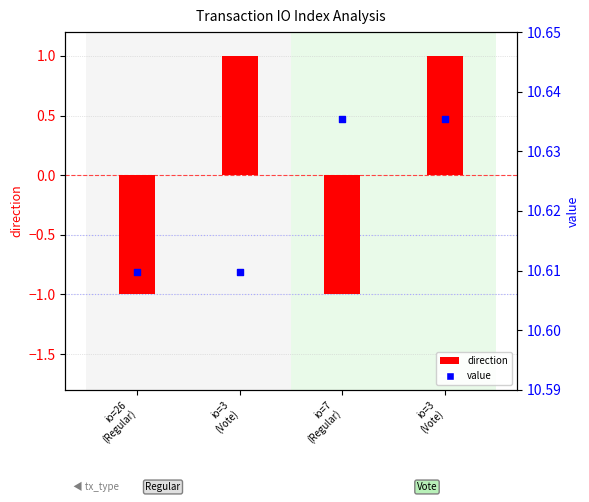

Which series has the largest Y range (max minus min)?

direction